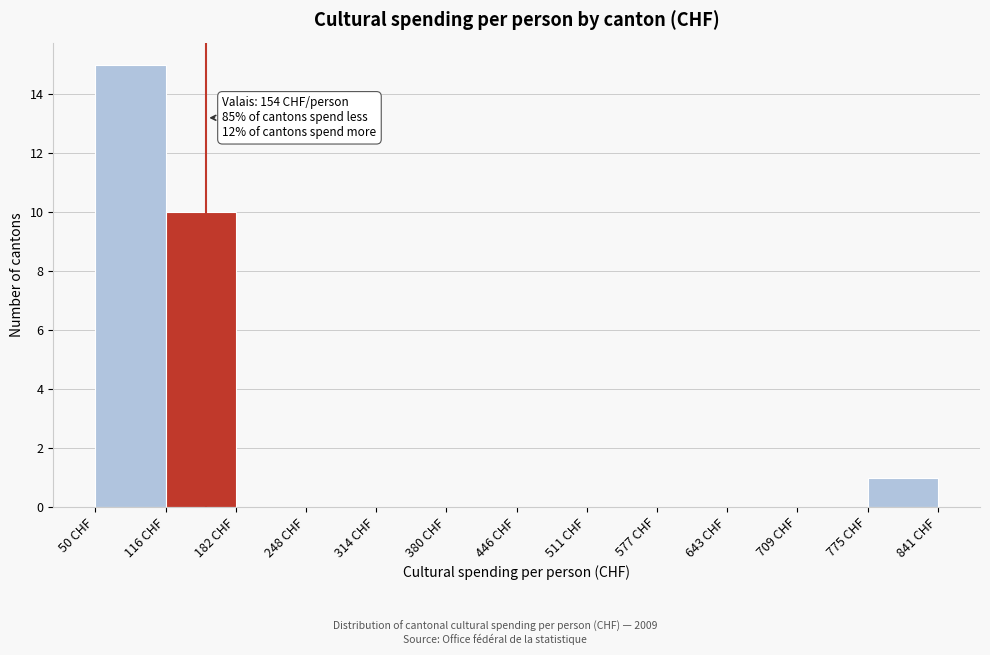

Which range on the x-axis has the tallest bar?

50 to 120